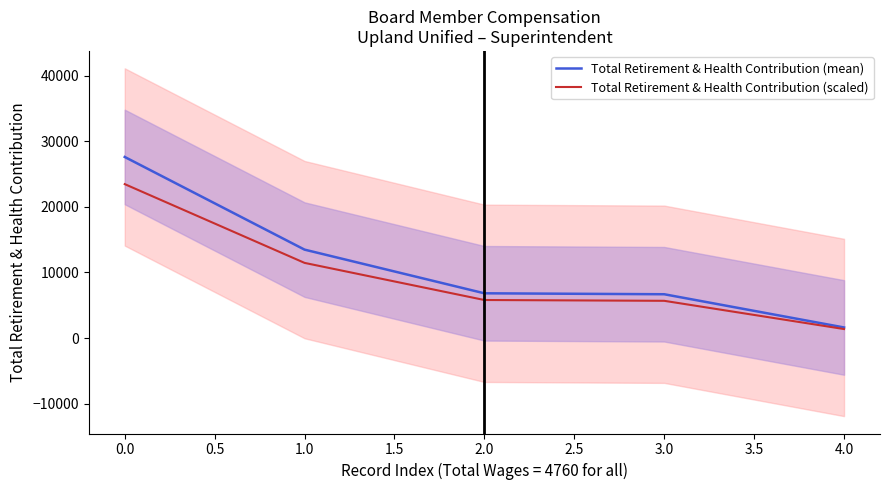

How many categories are shown in the chart?

5